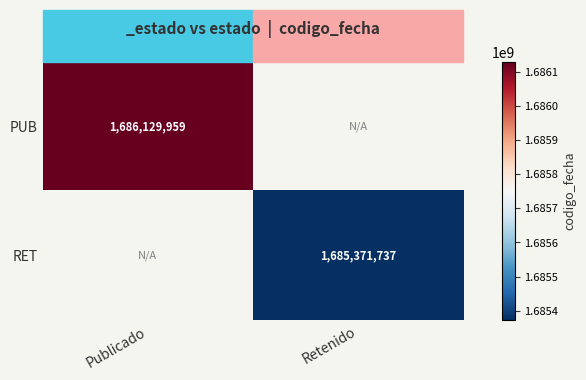

Which has a higher value, Retenido or Publicado?

Publicado